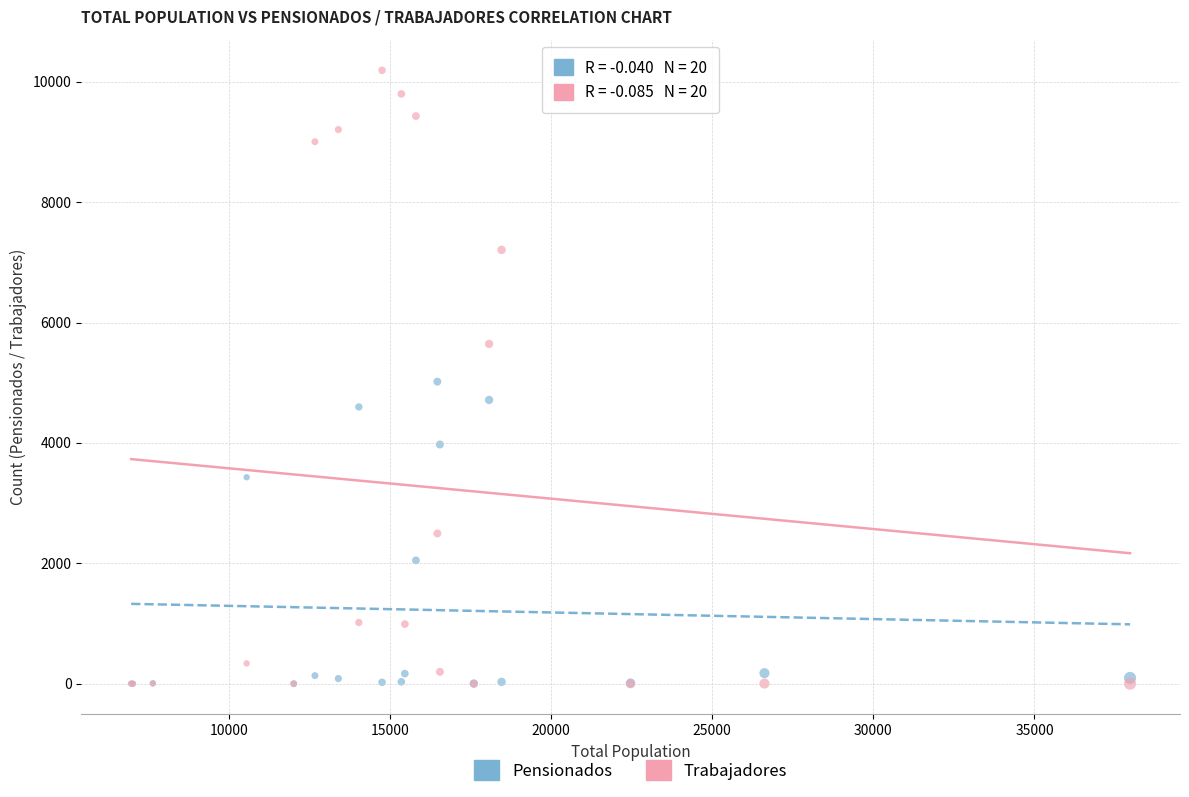

Which series contains the highest Y value?

Trabajadores